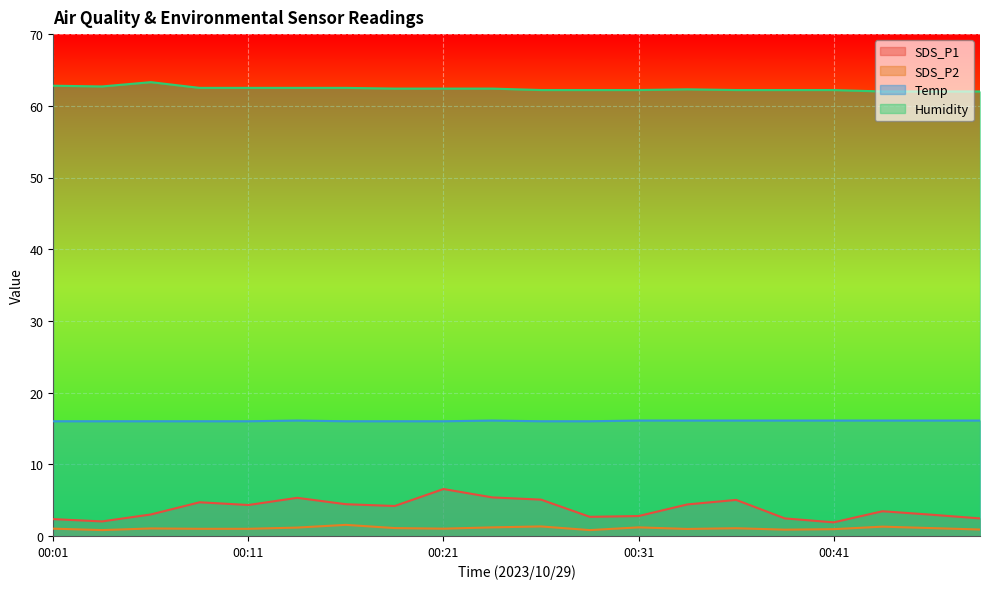

Rank the series at 00:46 from lowest to highest value.

SDS_P2, SDS_P1, Temp, Humidity